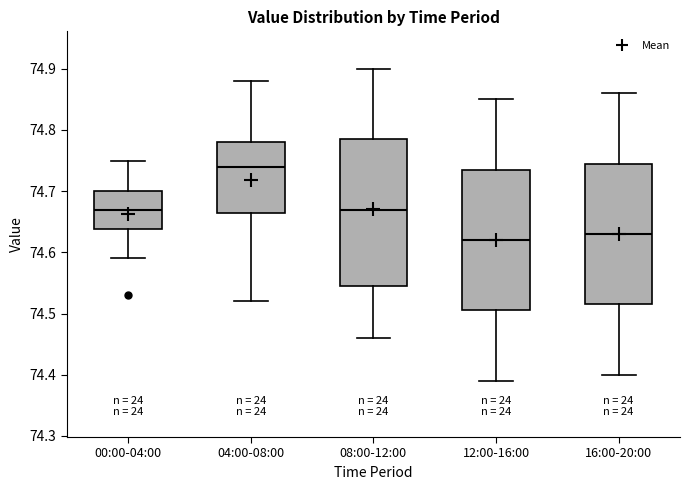

Which box's median line is the highest?

04:00-08:00